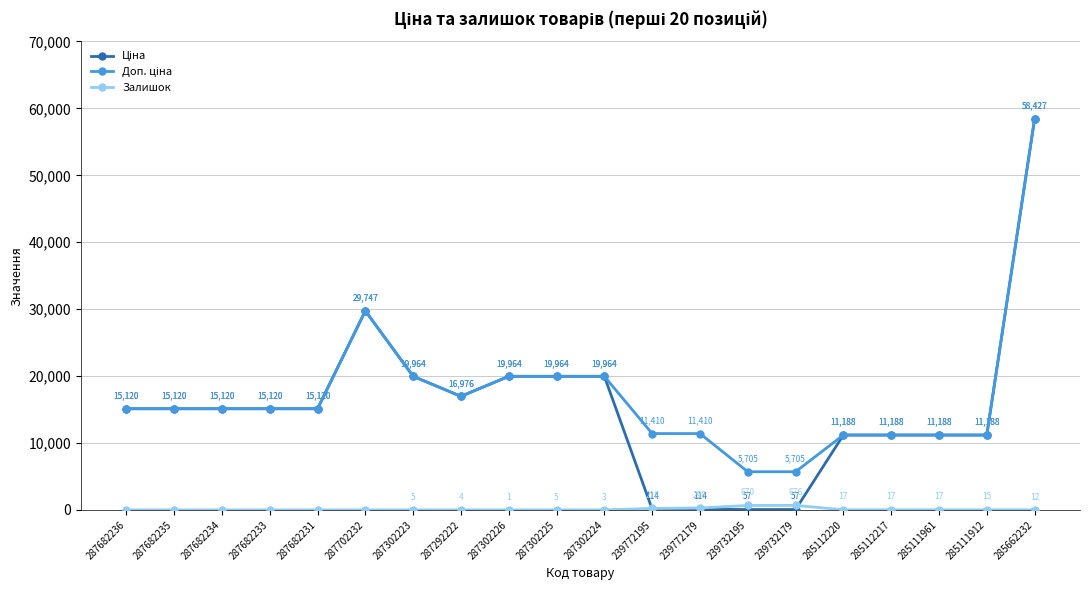

What is the label of the 11th point from the left?

287302224